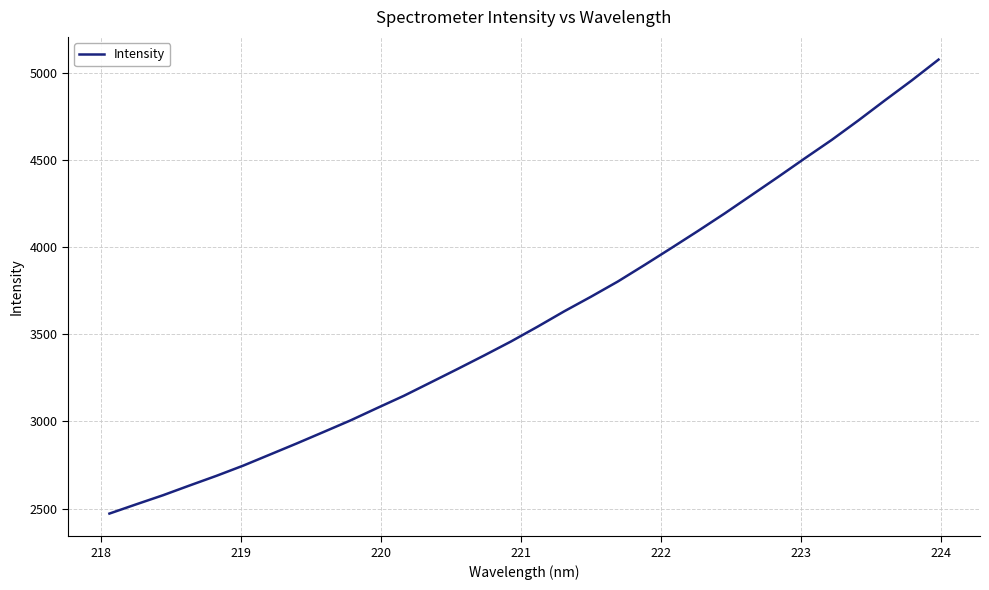

What is the sum of all values?

115183.7